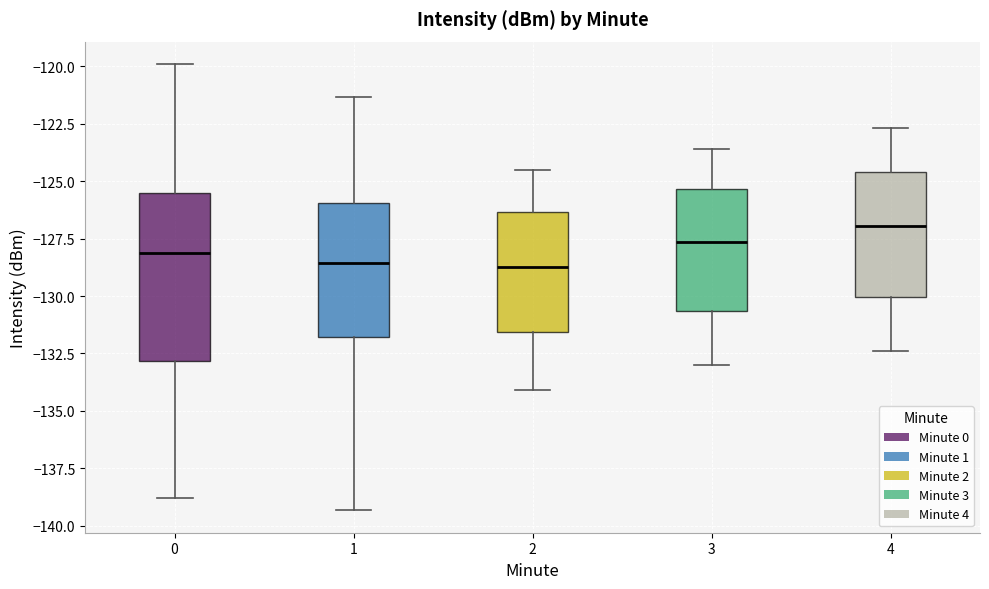

Which box is the tallest, from its lower edge to its upper edge?

0